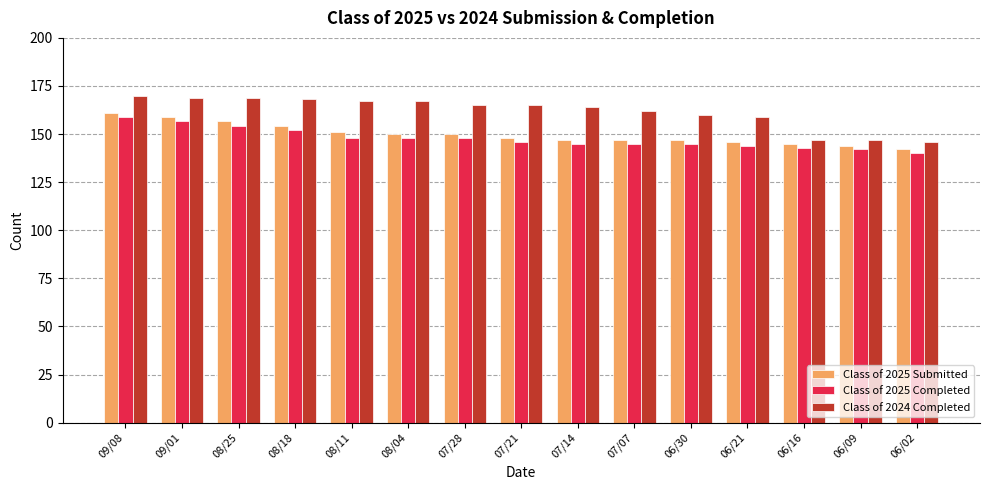

Rank the series by their maximum value, from highest to lowest.

Class of 2024 Completed, Class of 2025 Submitted, Class of 2025 Completed